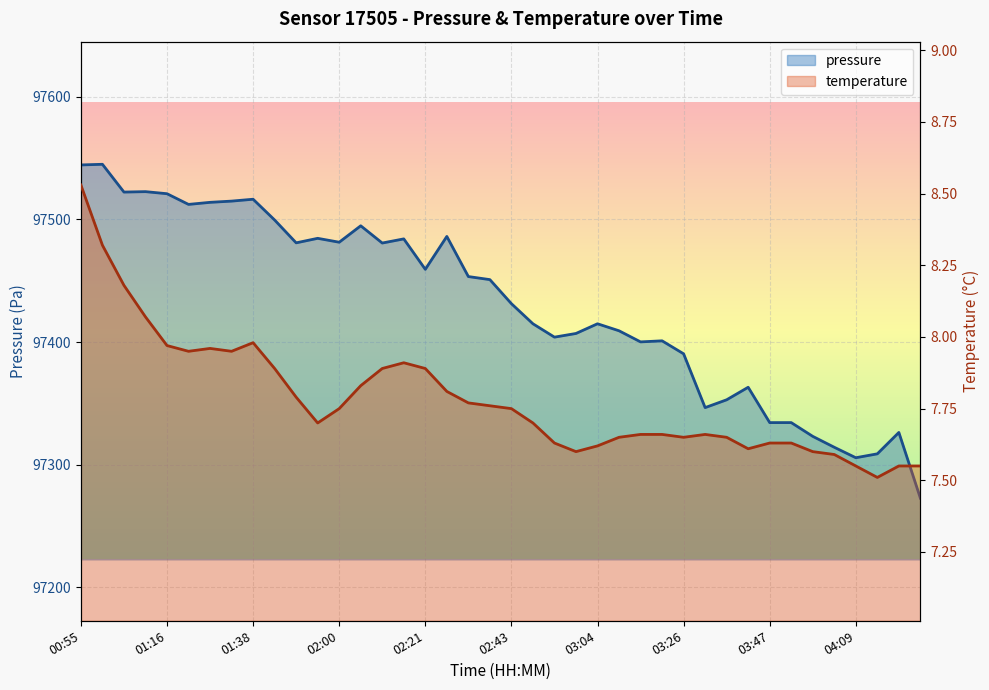

At 04:09, list the series in order from largest to smallest.

pressure, temperature